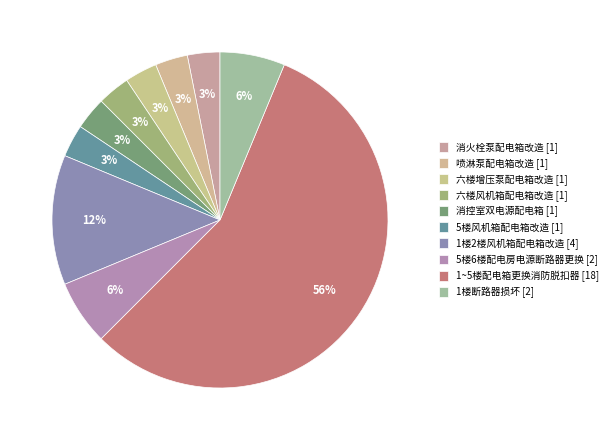

What is the change in value from 消控室双电源配电箱 [1] to 1楼2楼风机箱配电箱改造 [4]?

+3